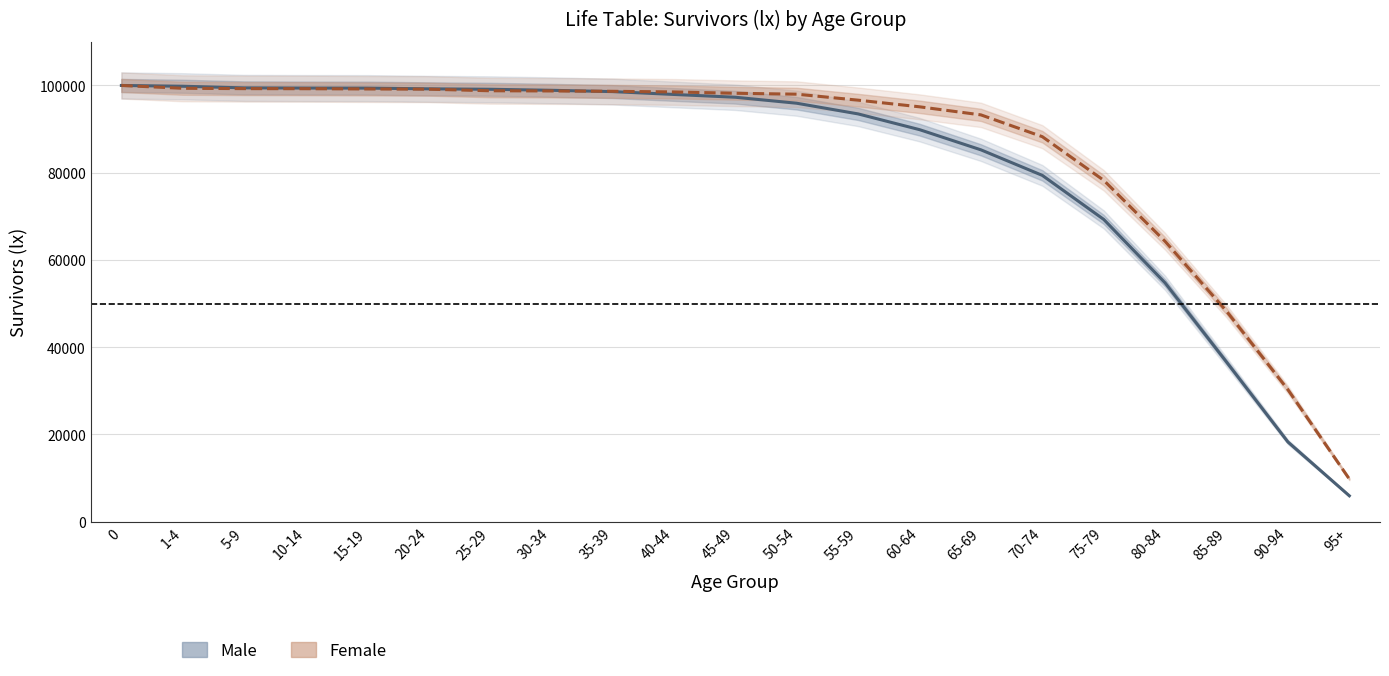

How many data points in Female lx are less than 98212?

10